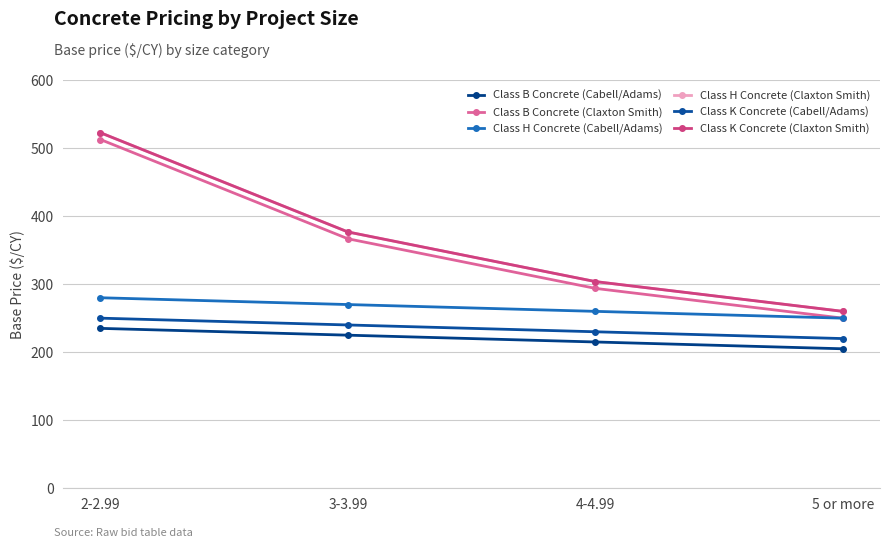

Does the chart have visible grid lines?

Yes